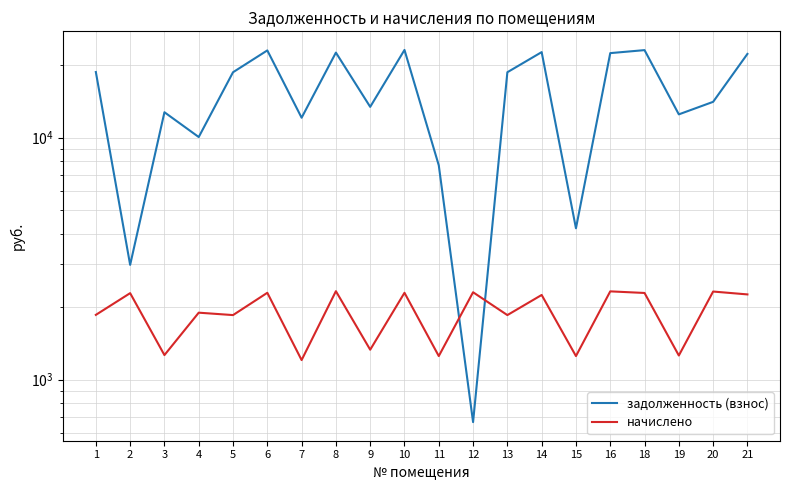

At which category is the sum across all series the highest?

10